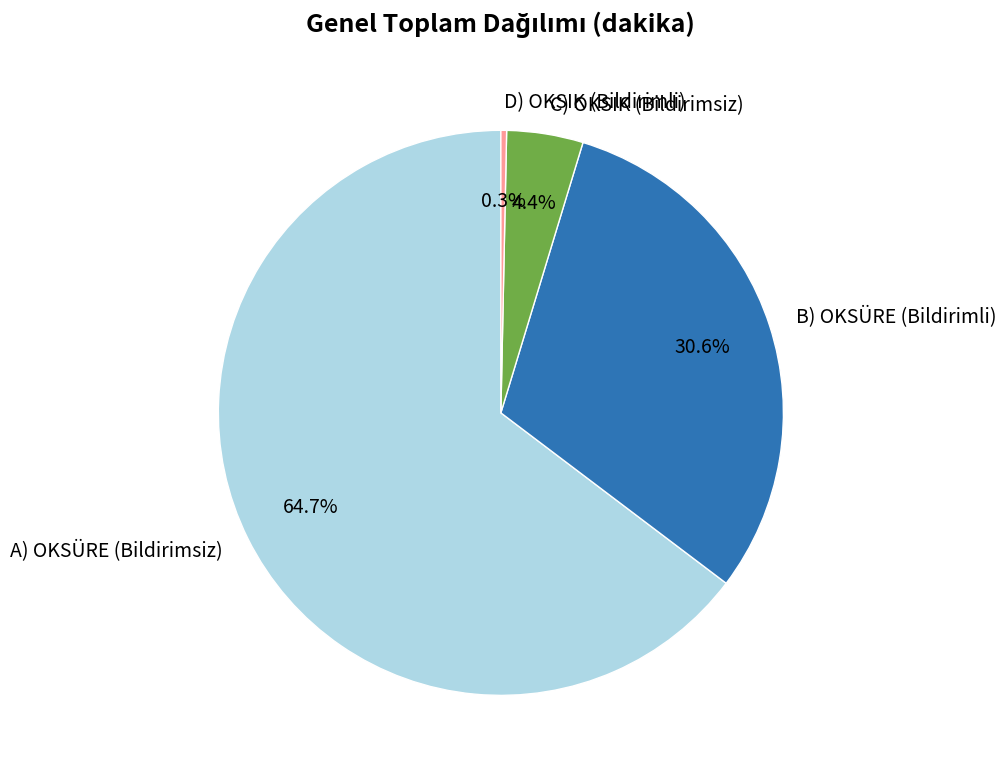

Combined, what portion of the pie is A) OKSÜRE (Bildirimsiz) and B) OKSÜRE (Bildirimli)?

95.3%